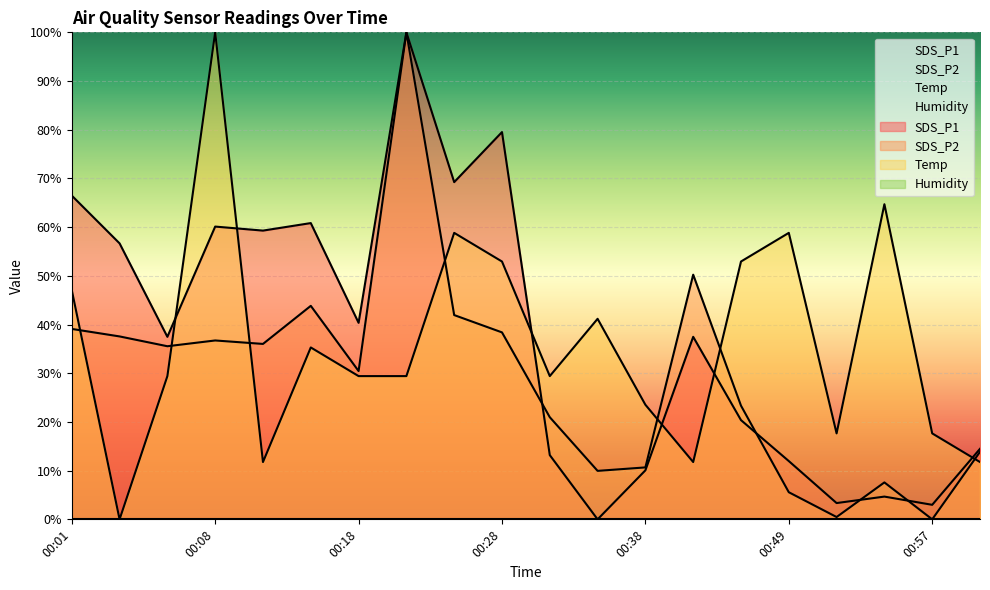

How many interior local peaks does the Temp series have?

6